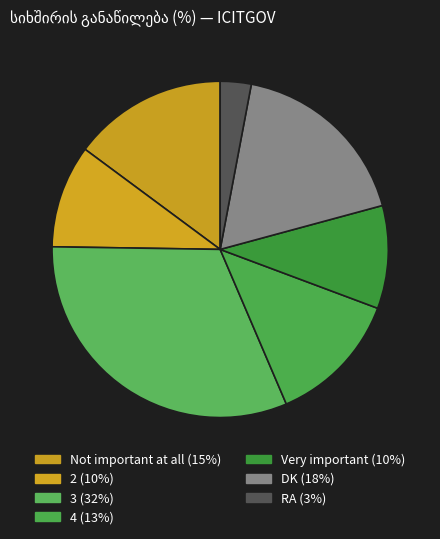

Is it true that RA is 3% of the pie?

True